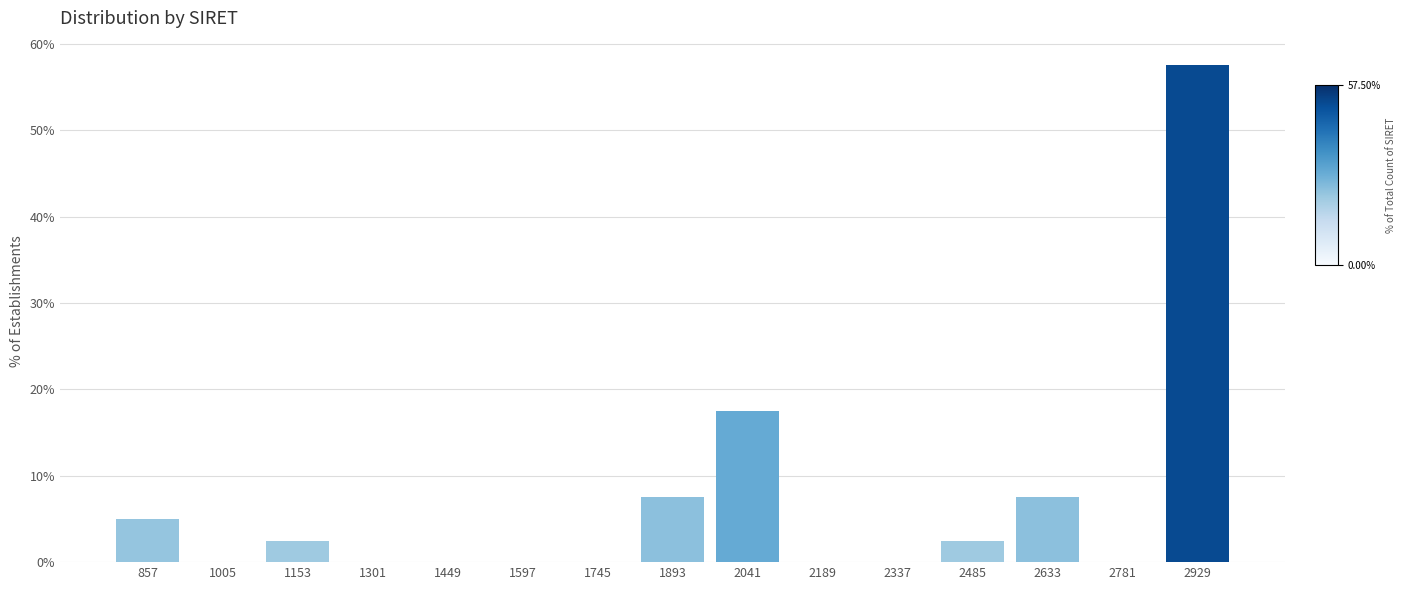

Reading left to right, transcribe all the data shown in this chart.

857=5.0	1005=0.0	1153=2.5	1301=0.0	1449=0.0	1597=0.0	1745=0.0	1893=7.5	2041=17.5	2189=0.0	2337=0.0	2485=2.5	2633=7.5	2781=0.0	2929=57.5